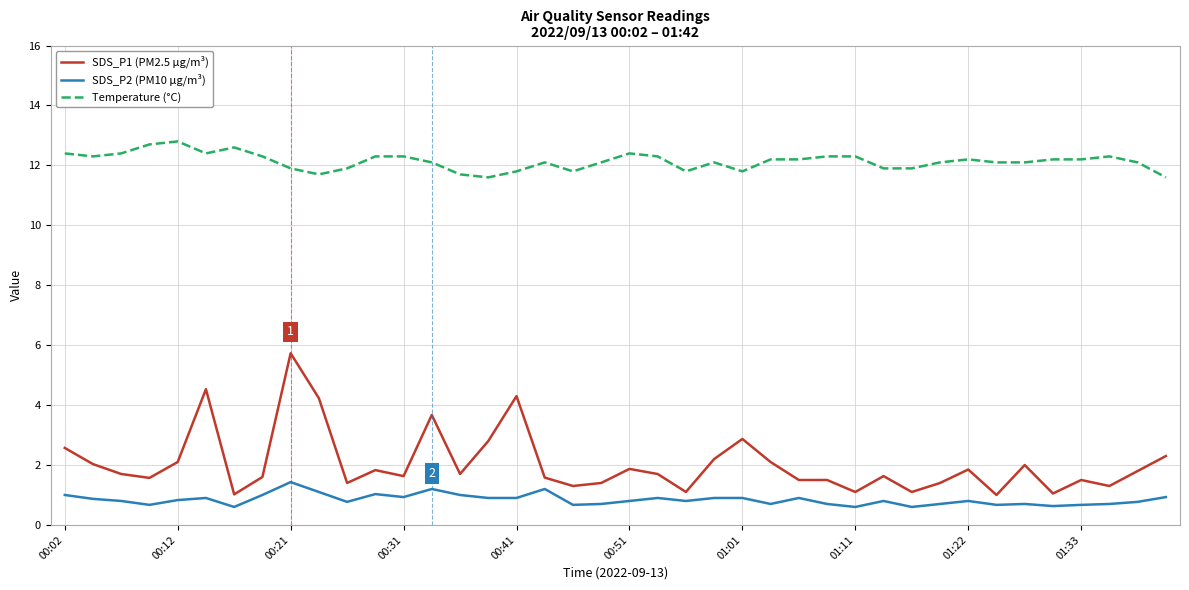

List the series in order of their peak value, lowest first.

SDS_P2 (PM10 µg/m³), SDS_P1 (PM2.5 µg/m³), Temperature (°C)